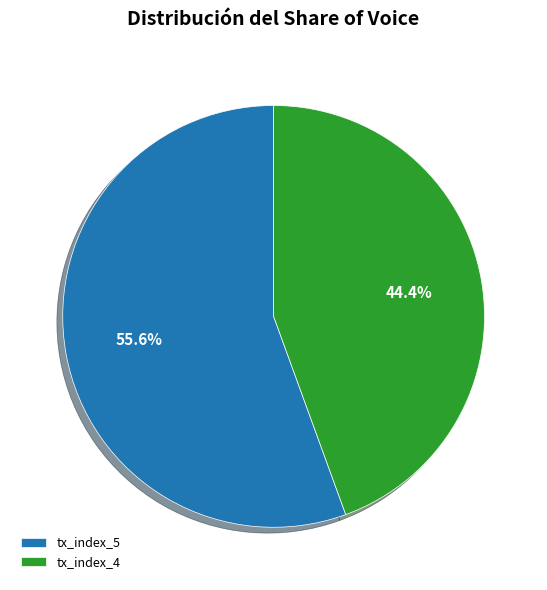

To the nearest percent, what is the difference between the tx_index_4 and tx_index_5 slice percentages?

11%